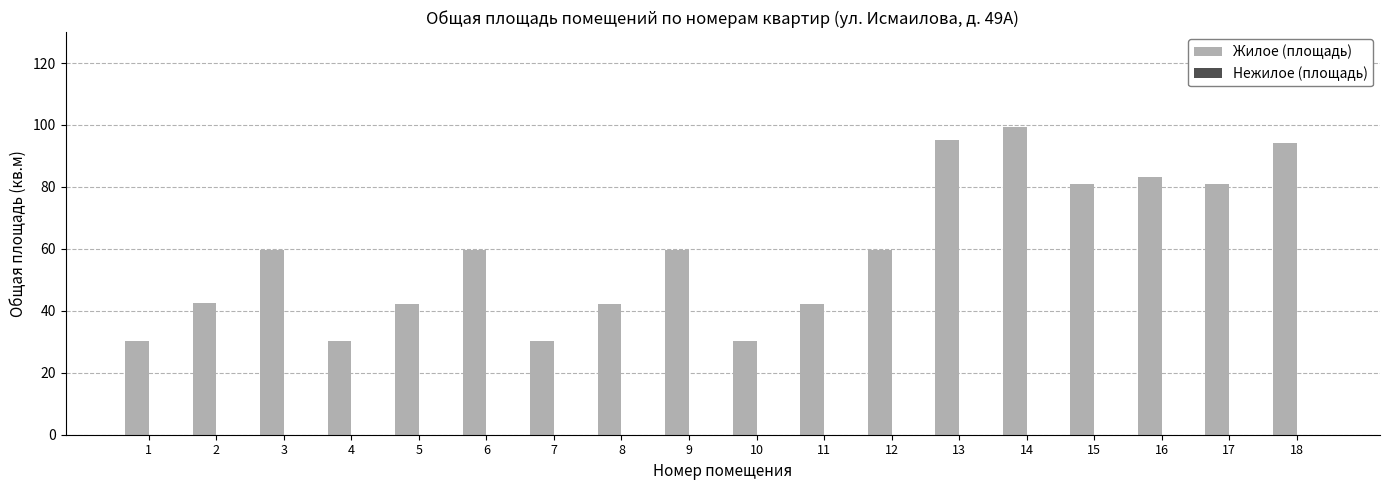

Count the number of data series in this chart.

1